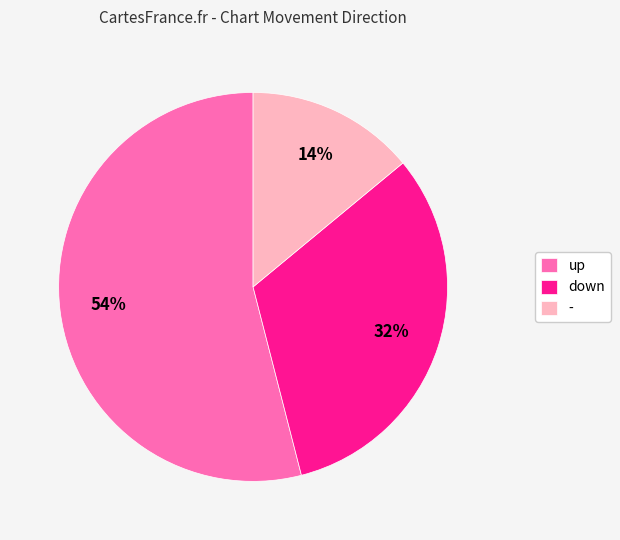

What percentage is the - slice, to the nearest percent?

14%